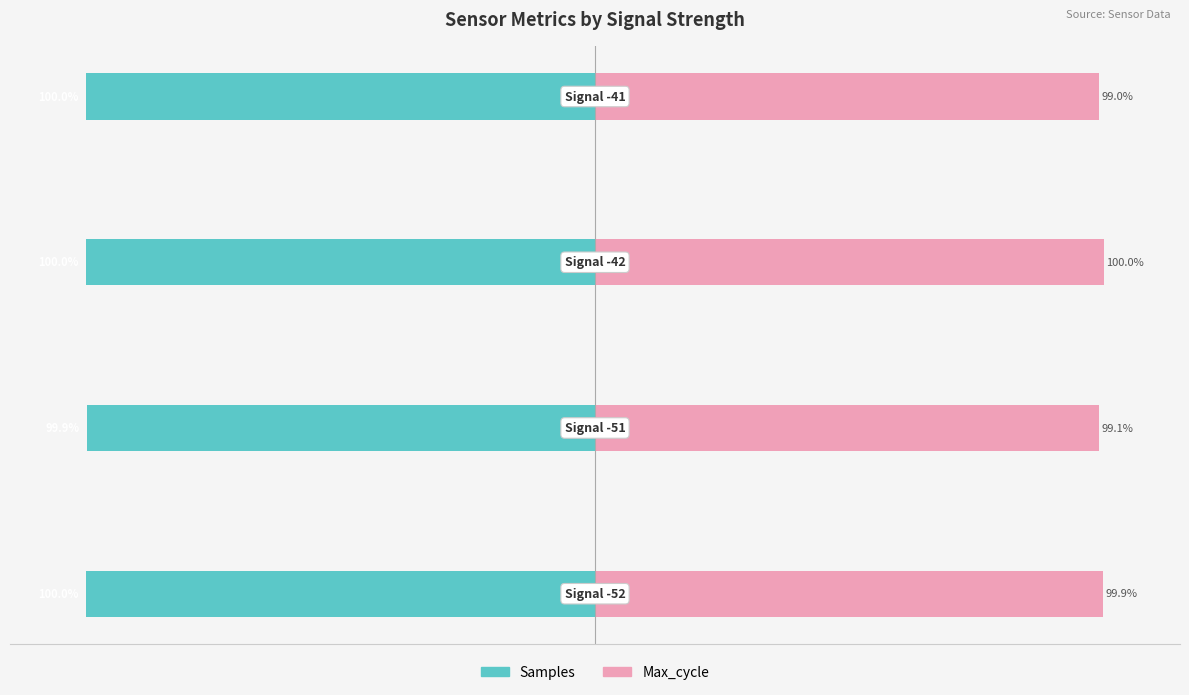

What is the value of the Max_cycle bar at the 2nd from the left?

99.1